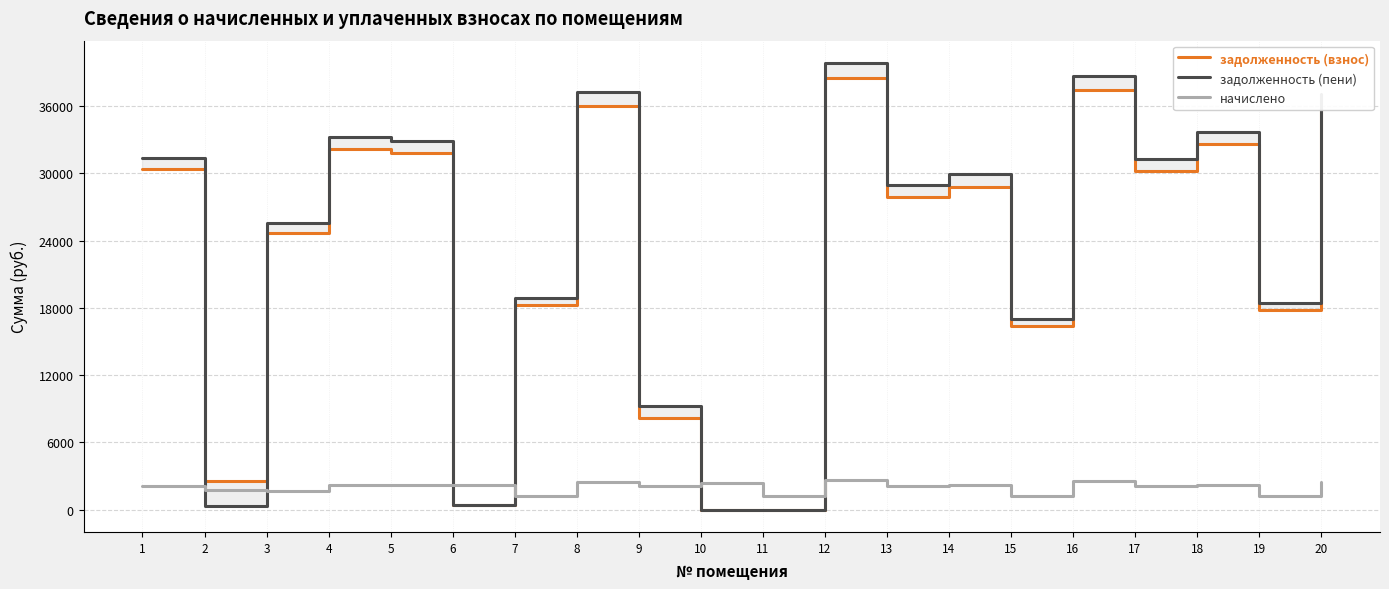

What is the difference between the задолженность (пени) values at 19 and 9?

9198.5